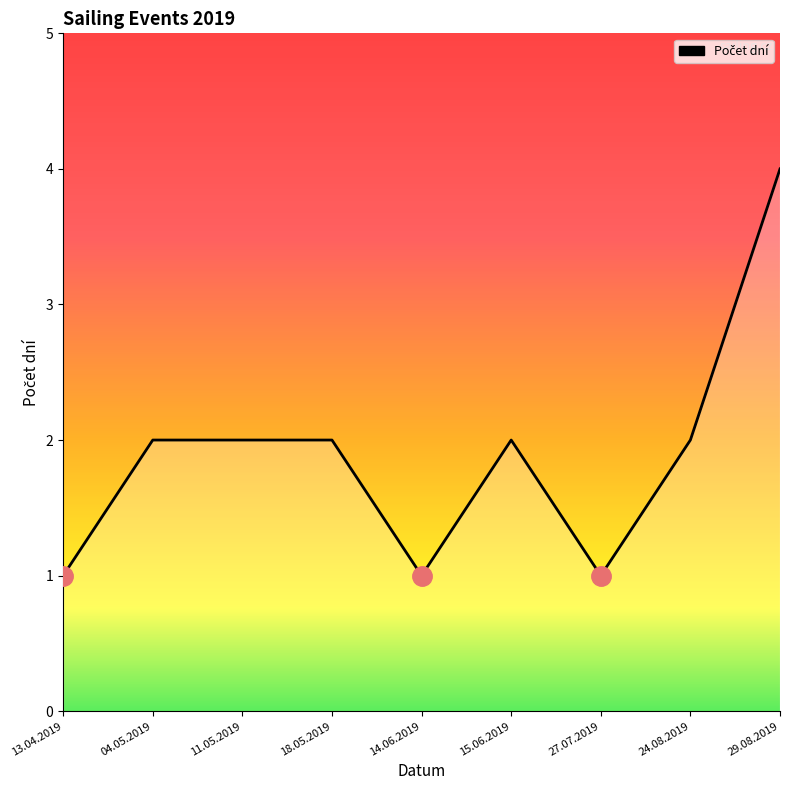

What position from the right is 24.08.2019?

2